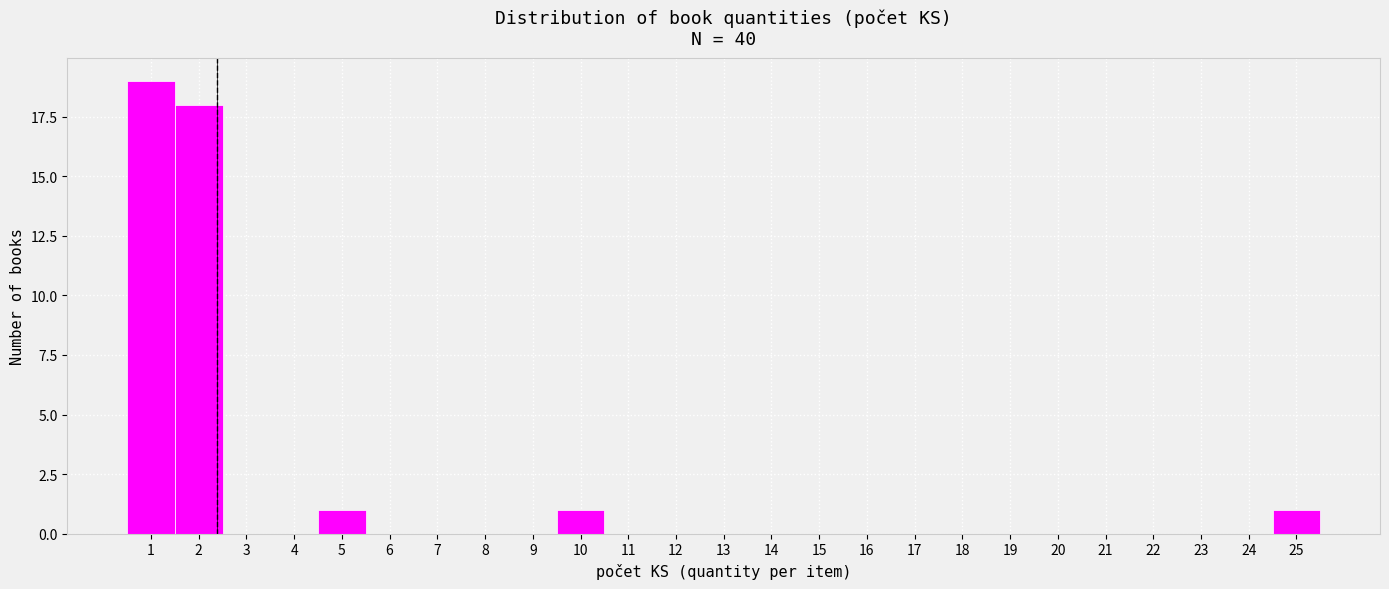

Reading left to right, list every bar in this chart as the range it spans on the x-axis followed by its height. The values are not printed on the chart, so give them approximately, as read against the axis.

0.5 to 1.5: 19
1.5 to 2.5: 18
2.5 to 3.5: 0
3.5 to 4.5: 0
4.5 to 5.5: 1
5.5 to 6.5: 0
6.5 to 7.5: 0
7.5 to 8.5: 0
8.5 to 9.5: 0
9.5 to 10.5: 1
10.5 to 11.5: 0
11.5 to 12.5: 0
12.5 to 13.5: 0
13.5 to 14.5: 0
14.5 to 15.5: 0
15.5 to 16.5: 0
16.5 to 17.5: 0
17.5 to 18.5: 0
18.5 to 19.5: 0
19.5 to 20.5: 0
20.5 to 21.5: 0
21.5 to 22.5: 0
22.5 to 23.5: 0
23.5 to 24.5: 0
24.5 to 25.5: 1